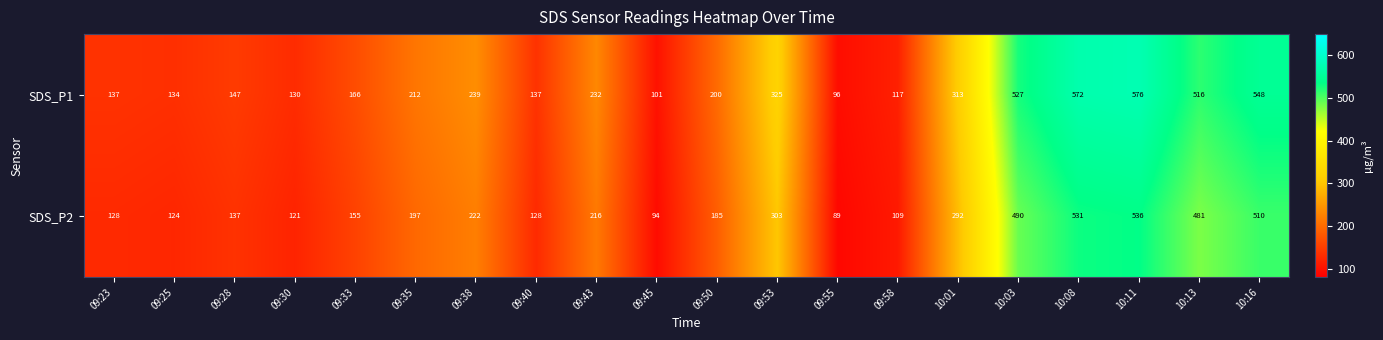

Which series changed the most between 09:33 and 09:45?

SDS_P1